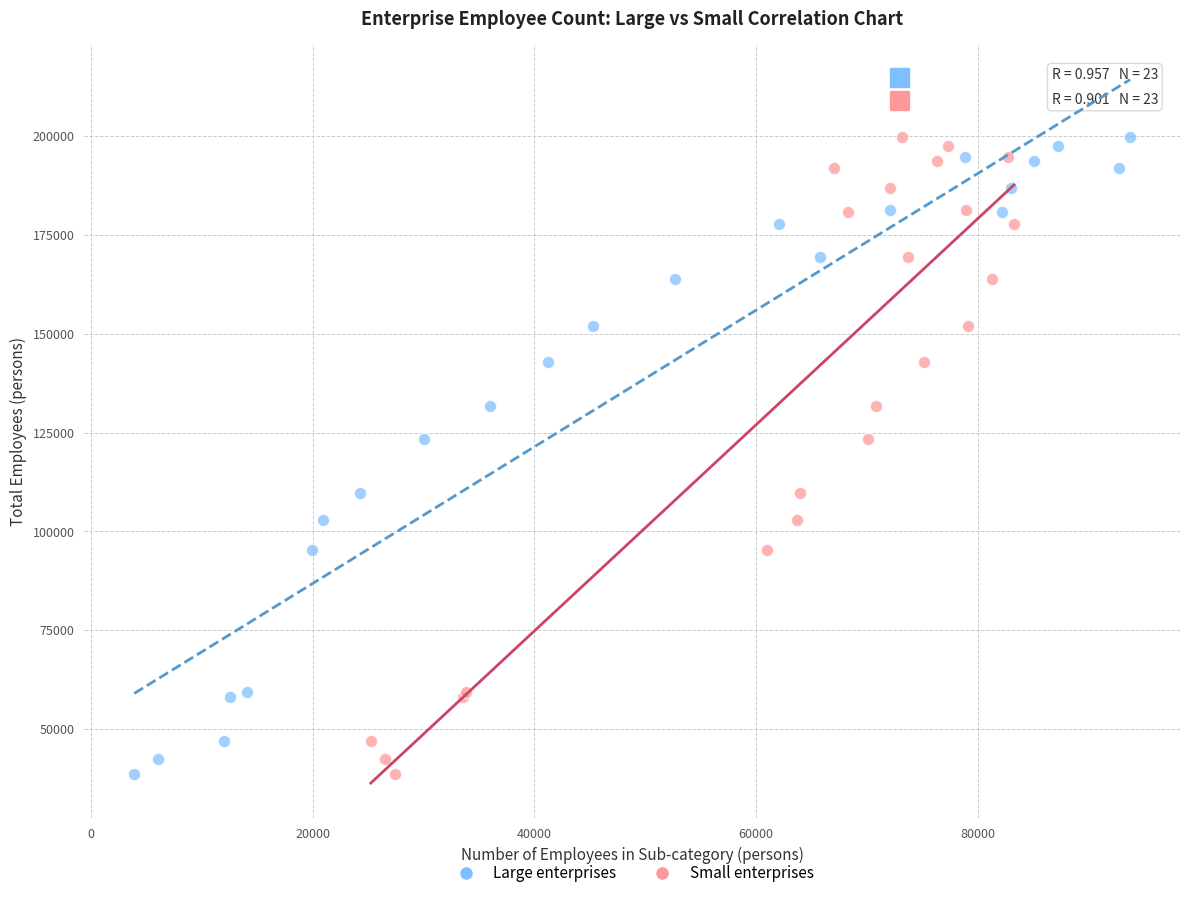

What are all the series names shown in the legend?

Large enterprises, Small enterprises